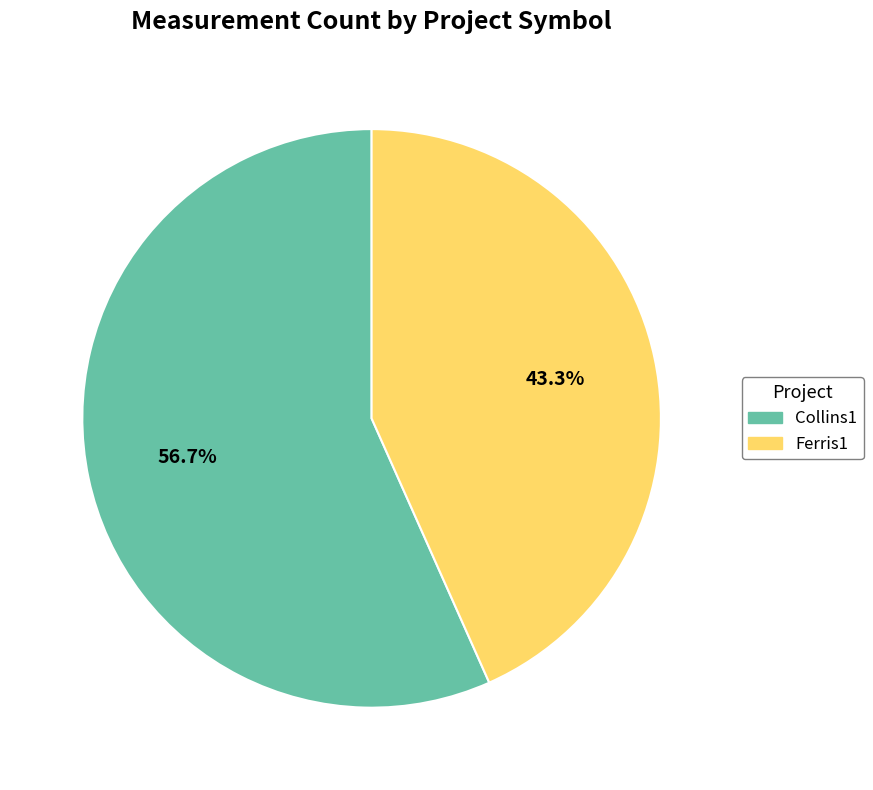

Which slice is the largest?

Collins1